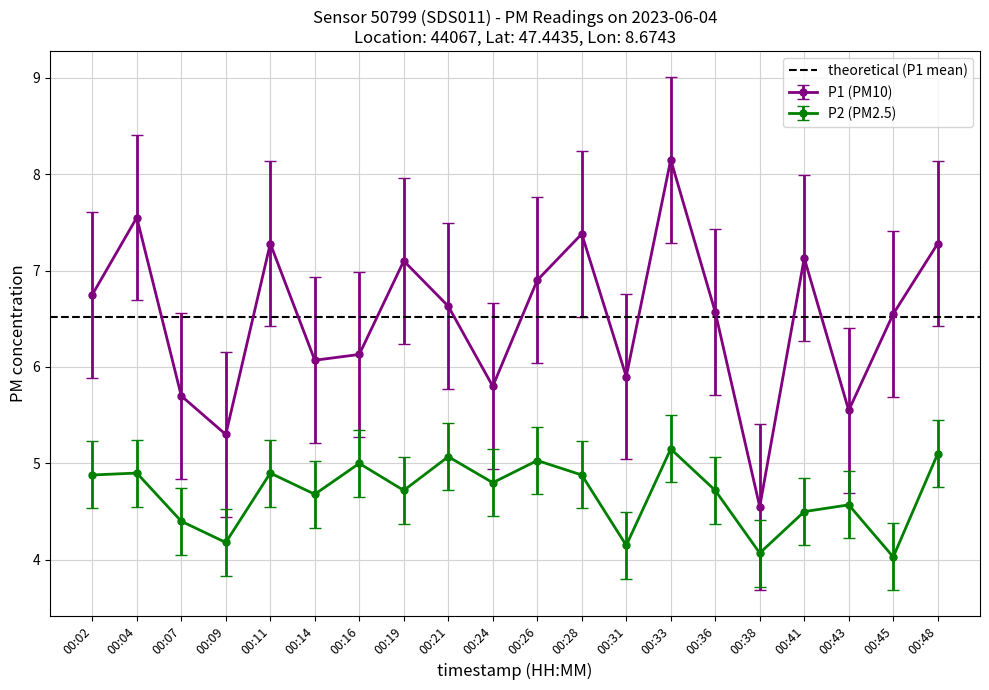

What is the value of the P1 point at the 15th from the left?

5.7